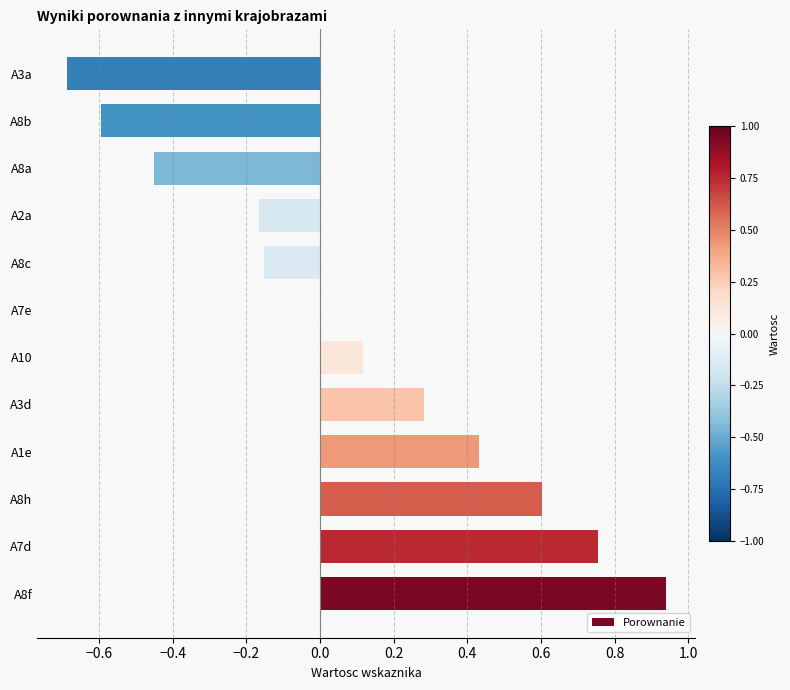

Between A8h and A3d, which is larger?

A8h